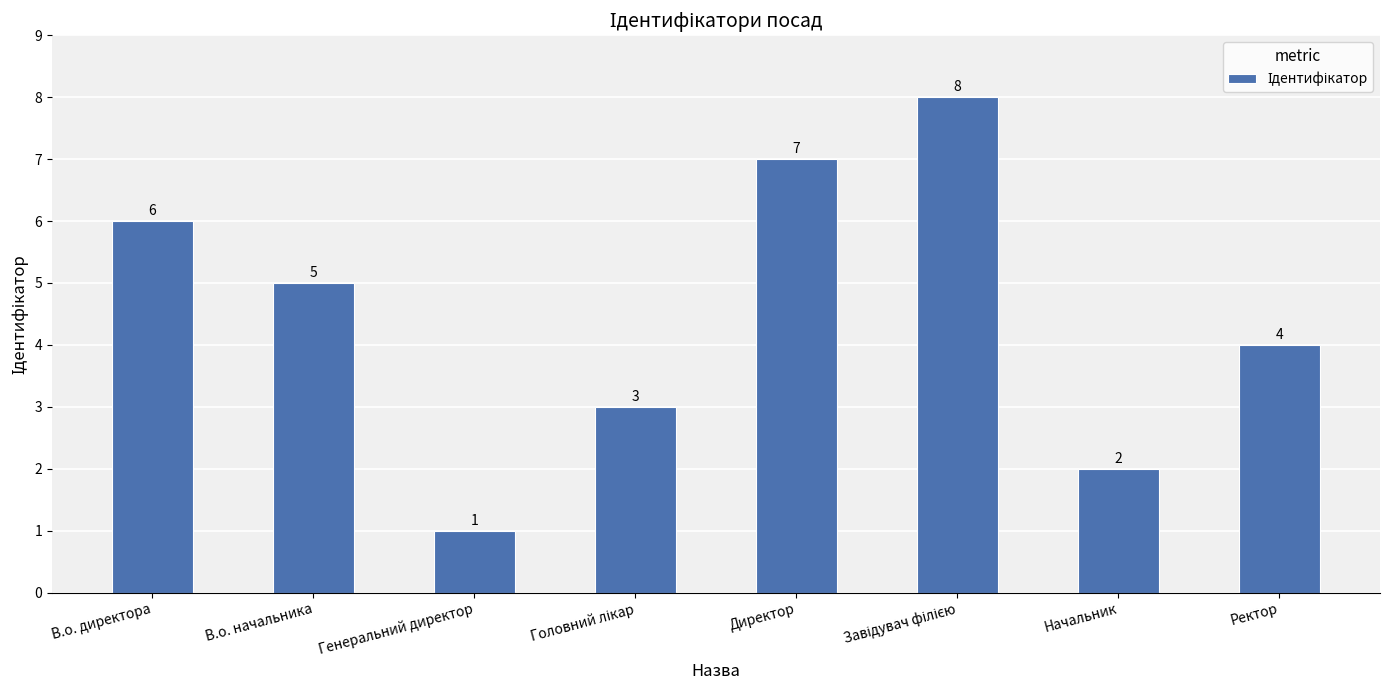

What is the value of the 3rd bar from the left?

1